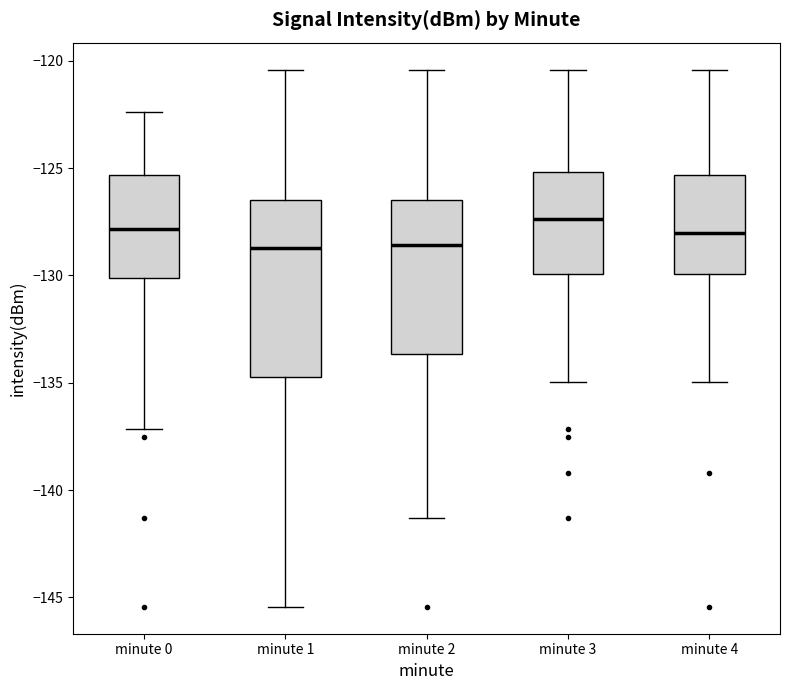

Reading left to right, read every box against the y-axis: the position of its median line, the range the box covers, and the ends of its whiskers. The values are not printed on the chart, so give them approximately, as read against the axis.

minute 0: median -128.0, box -130.0 to -125.5, whiskers -137.0 to -122.5
minute 1: median -128.5, box -134.5 to -126.5, whiskers -145.5 to -120.5
minute 2: median -128.5, box -133.5 to -126.5, whiskers -141.5 to -120.5
minute 3: median -127.5, box -130.0 to -125.0, whiskers -135.0 to -120.5
minute 4: median -128.0, box -130.0 to -125.5, whiskers -135.0 to -120.5